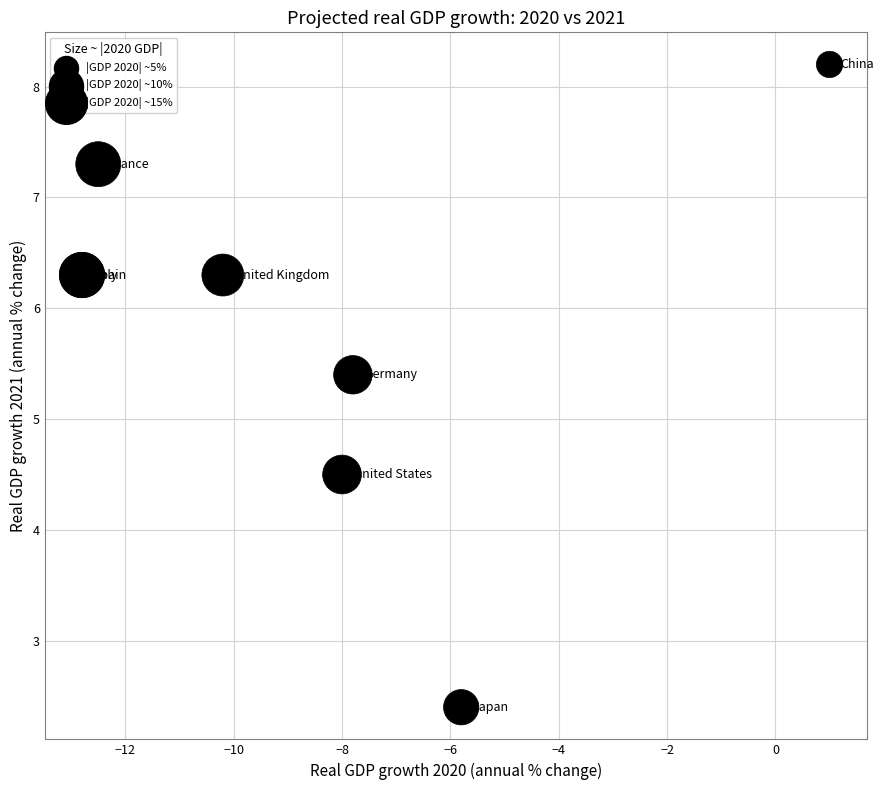

What Y value in the scatter plot is closest to 5?

5.4